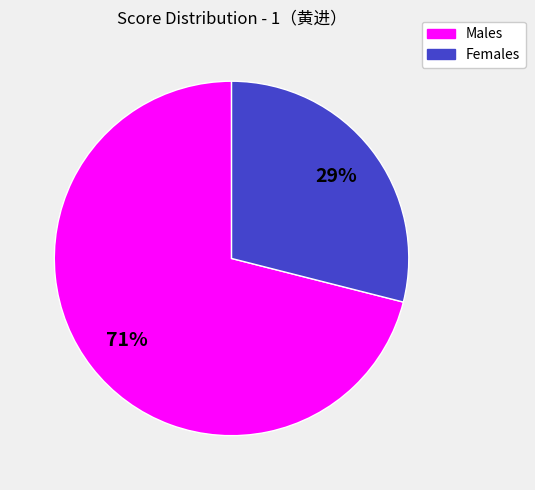

The Males slice represents 83% of the pie. True or false?

False